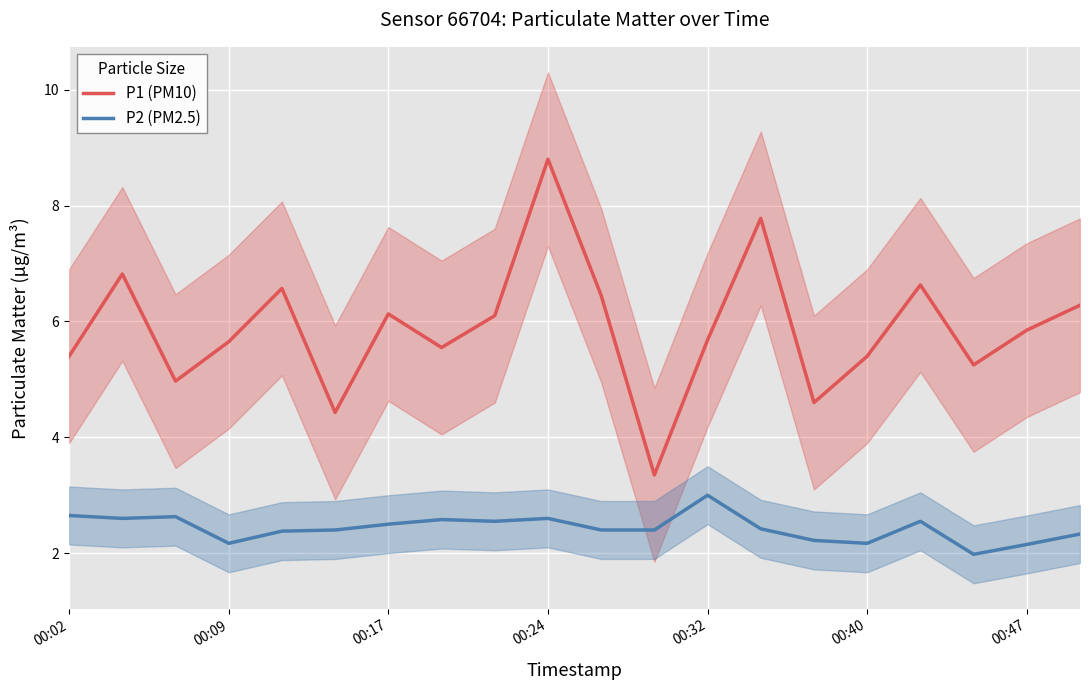

What value does the P2 (PM2.5) series have at 00:32?

3.0